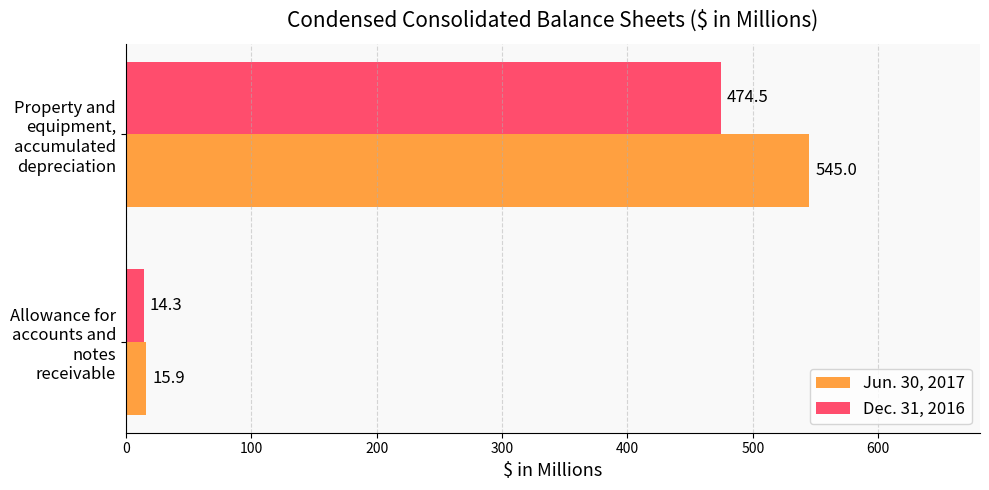

List the labels in order of Dec. 31, 2016 value, smallest first.

Allowance for accounts and notes receivable, Property and equipment, accumulated depreciation